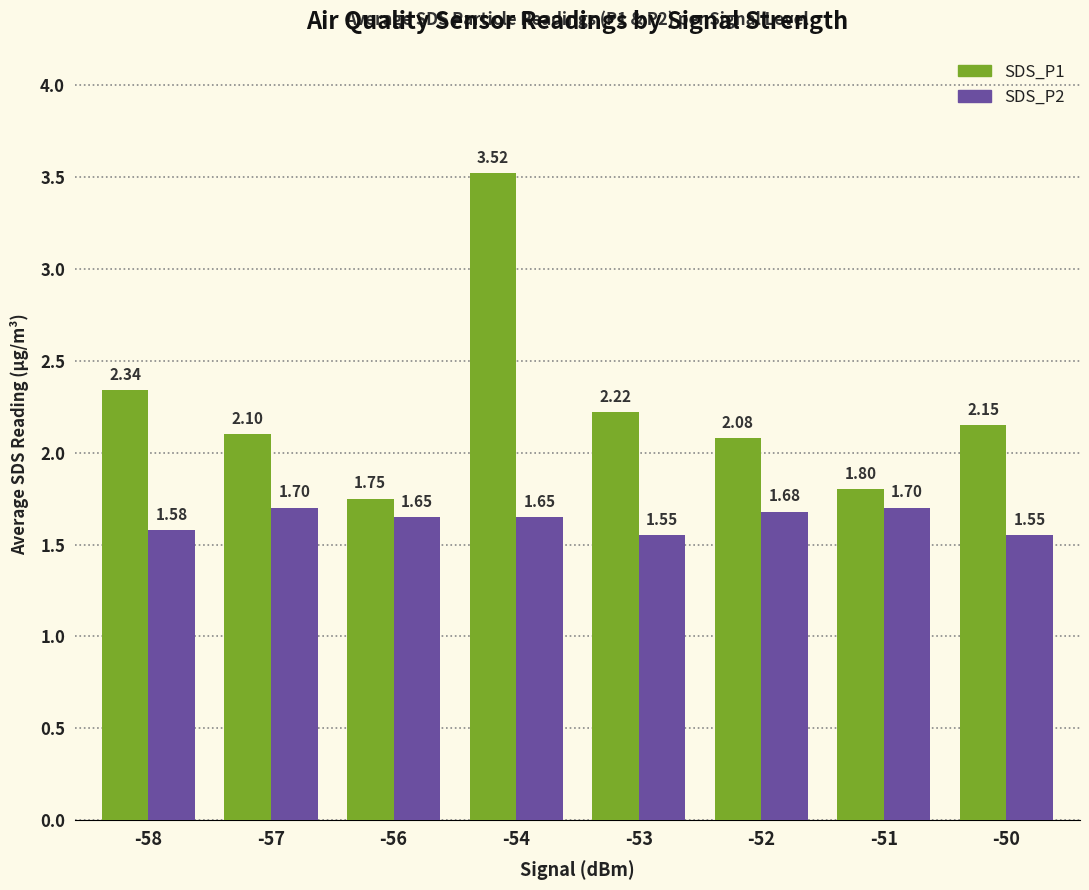

What is the sum of the SDS_P1 values at -53 and -52?

4.3